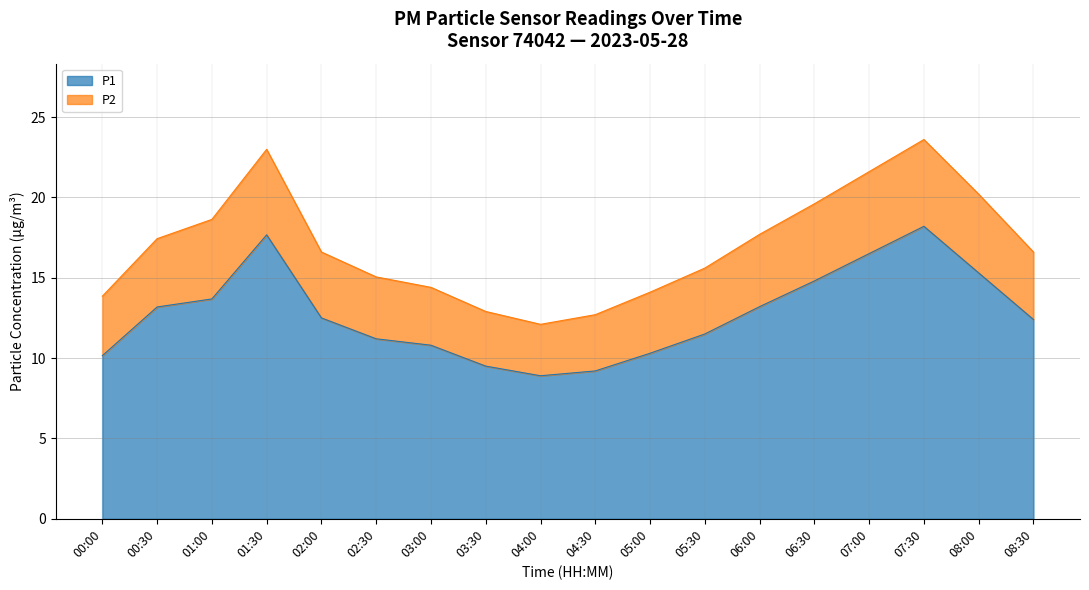

What is the difference between the maximum and minimum values in the P1 series?

9.3